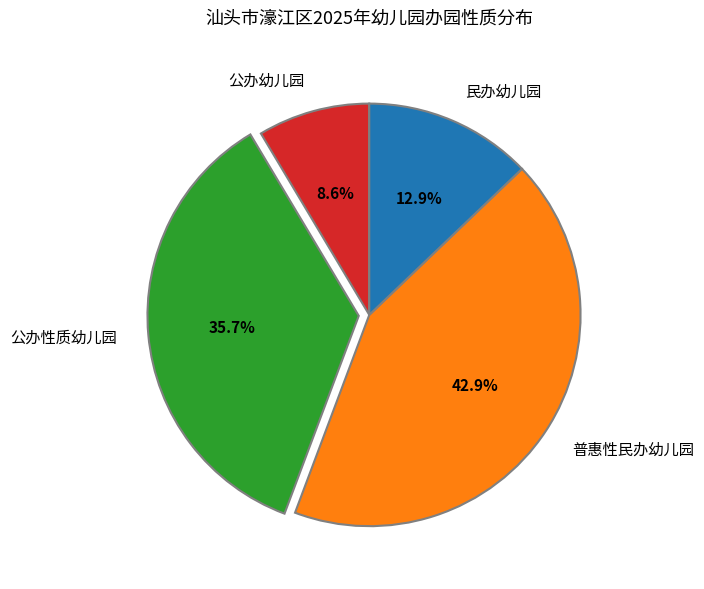

What portion of the pie excludes 普惠性民办幼儿园?

57.1%